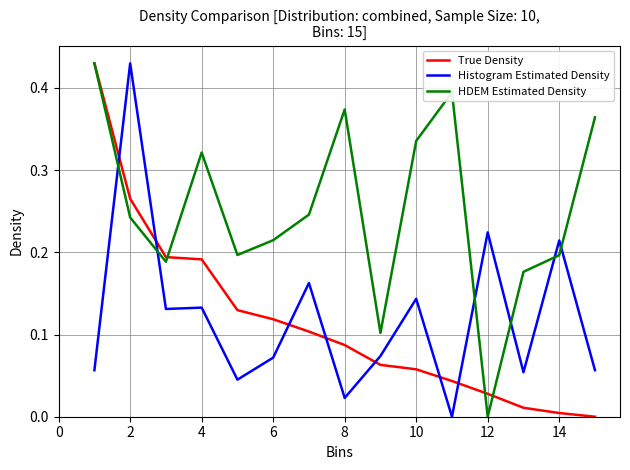

Which series has the largest total across all categories?

HDEM Estimated Density